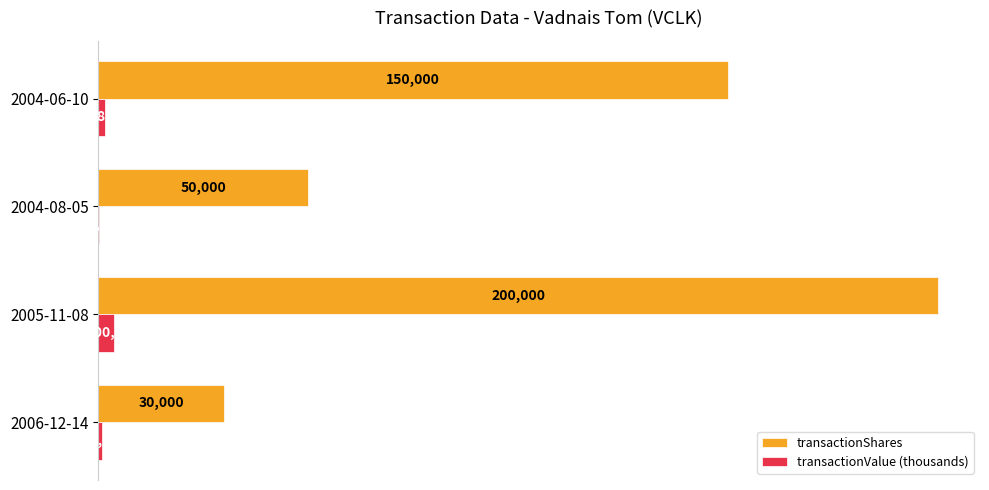

Which category has the highest value in the transactionShares series?

2005-11-08